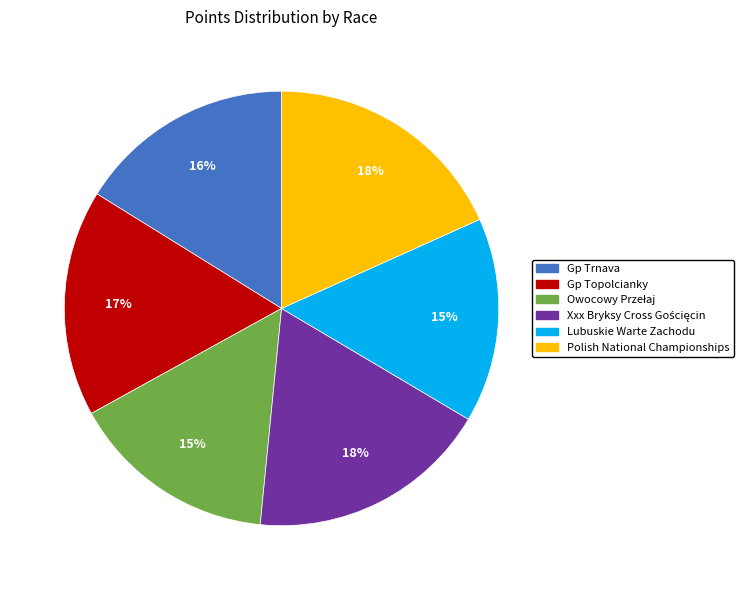

To the nearest percent, what is the average slice percentage?

17%